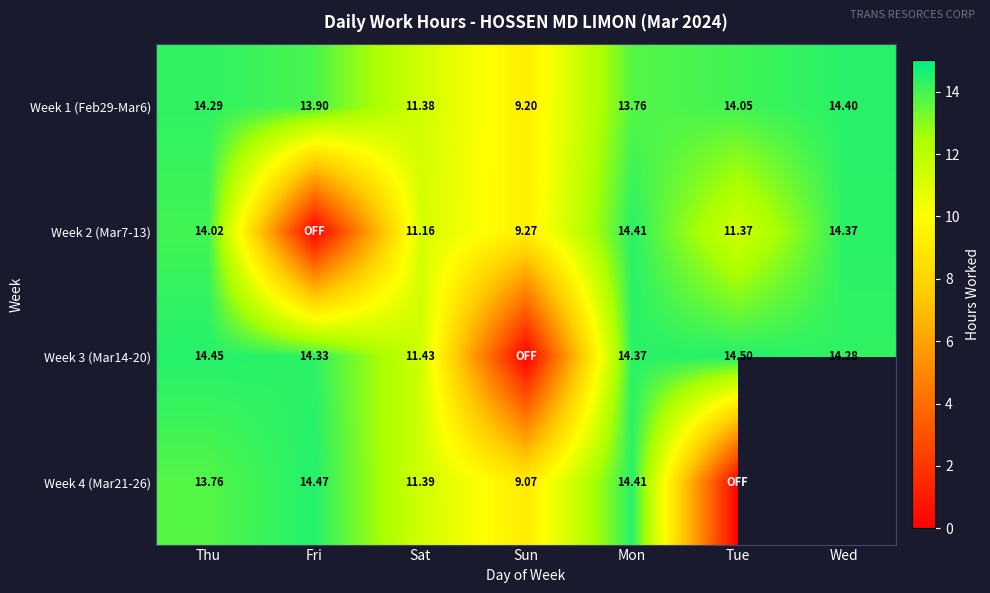

At which label does Week 1 (Feb29-Mar6) reach its peak?

Wed